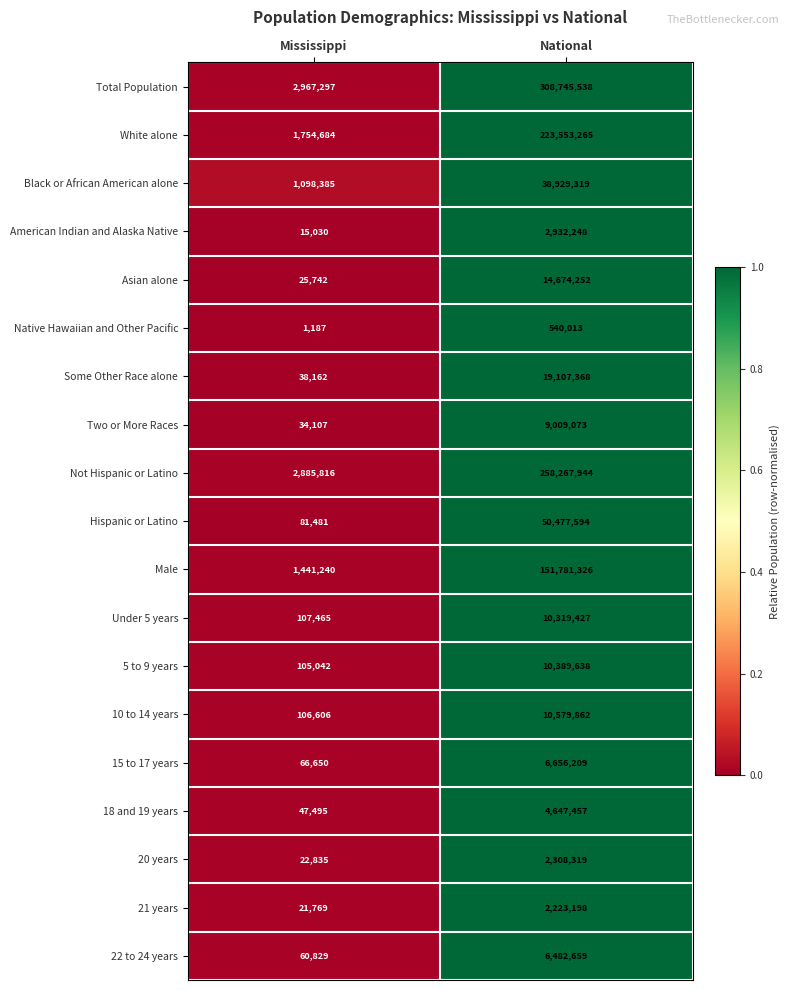

At which category does the chart reach its peak across all series?

National